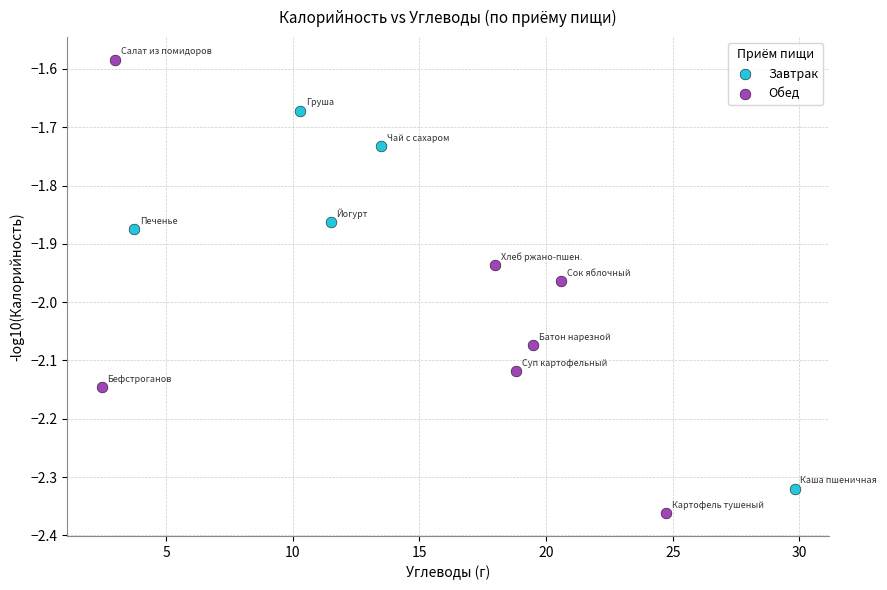

Which series reaches the maximum Y coordinate?

Обед